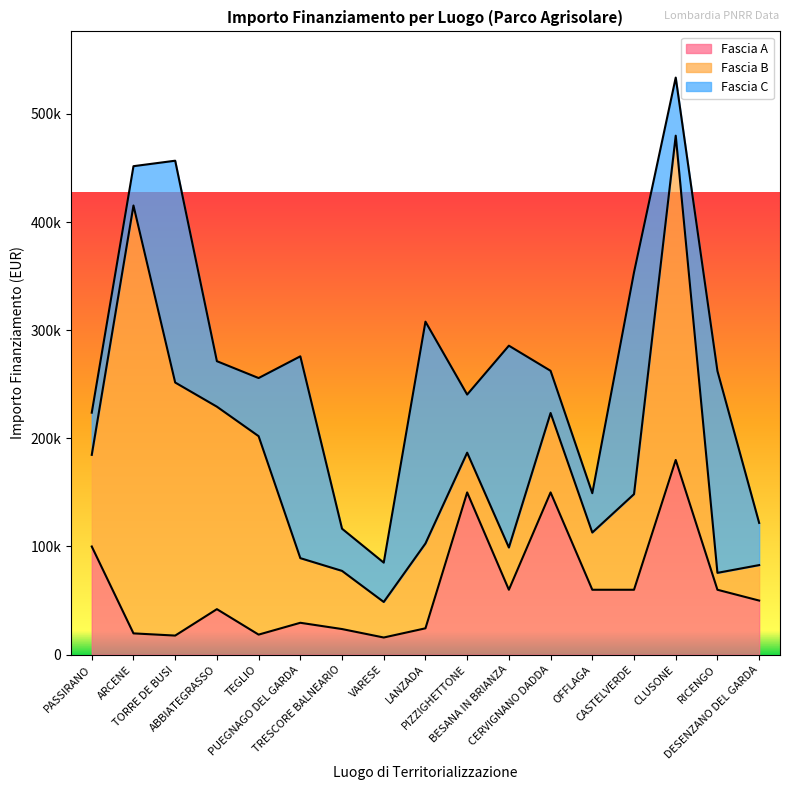

True or false: Fascia C and Fascia A intersect in this chart.

True